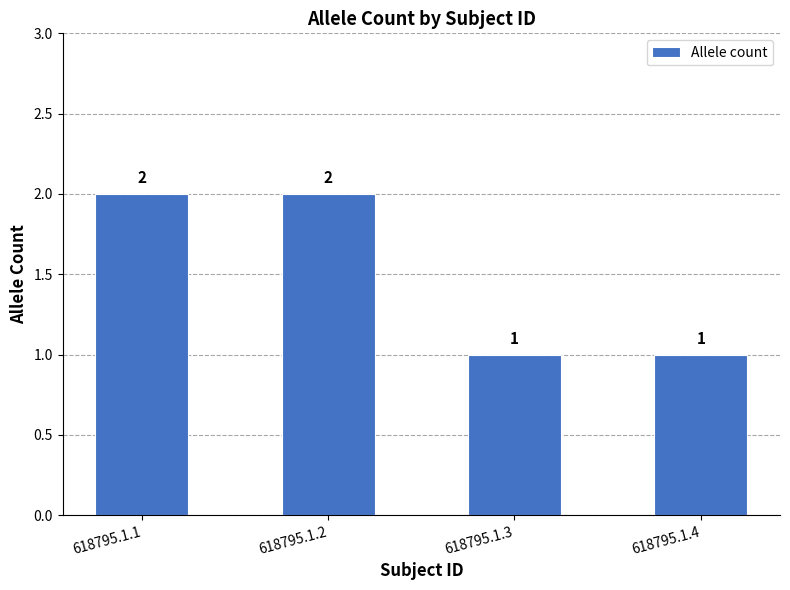

Is it true that the value at 618795.1.2 is 2?

True